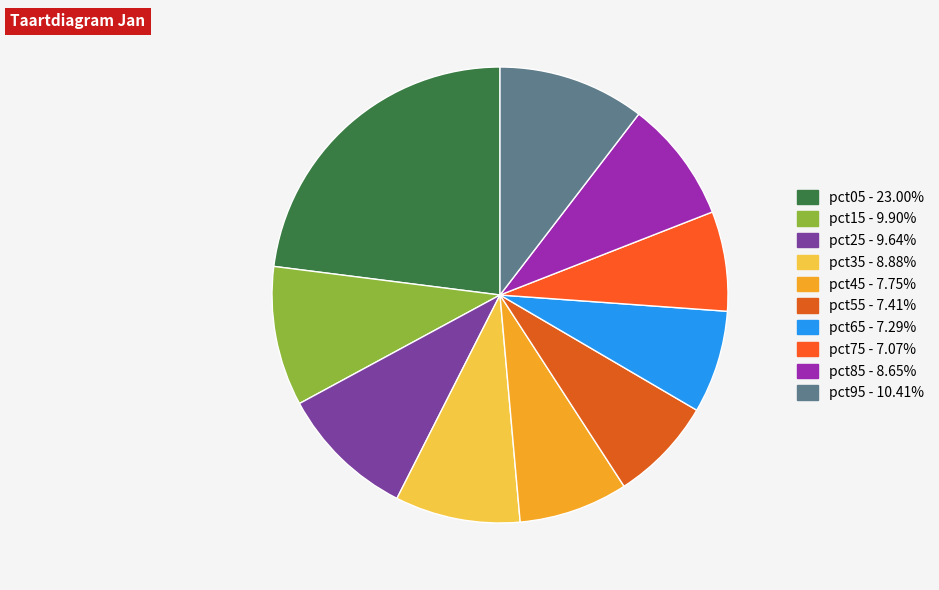

To the nearest percent, what is the combined percentage of pct25 and pct35?

19%